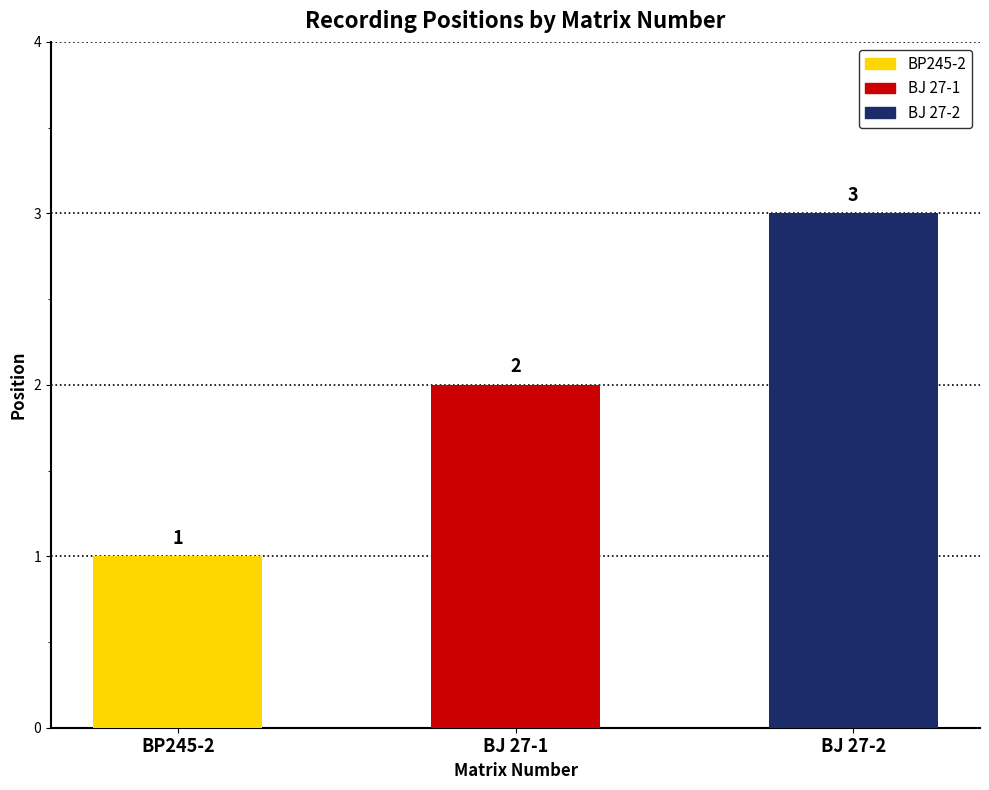

How many values are between 1 and 3?

3